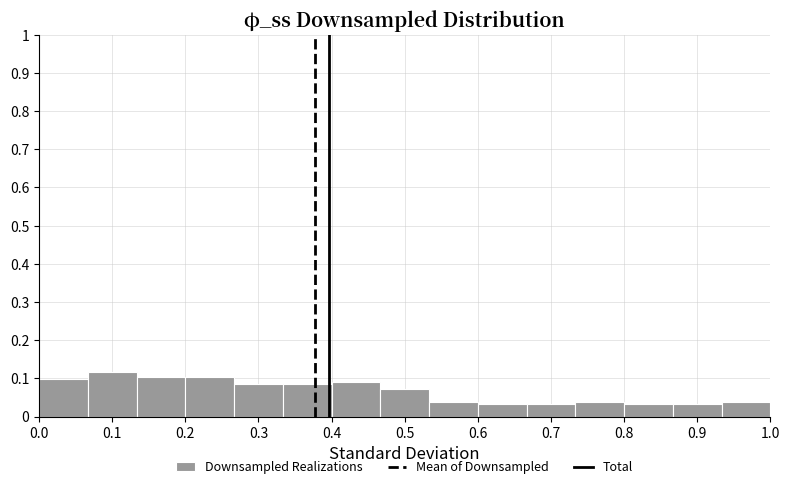

What is the height of the bar covering 0.93 to 1.00 on the x-axis? Neither the bar edges nor the heights are printed on the chart, so give them approximately, as read against the axes.

0.04